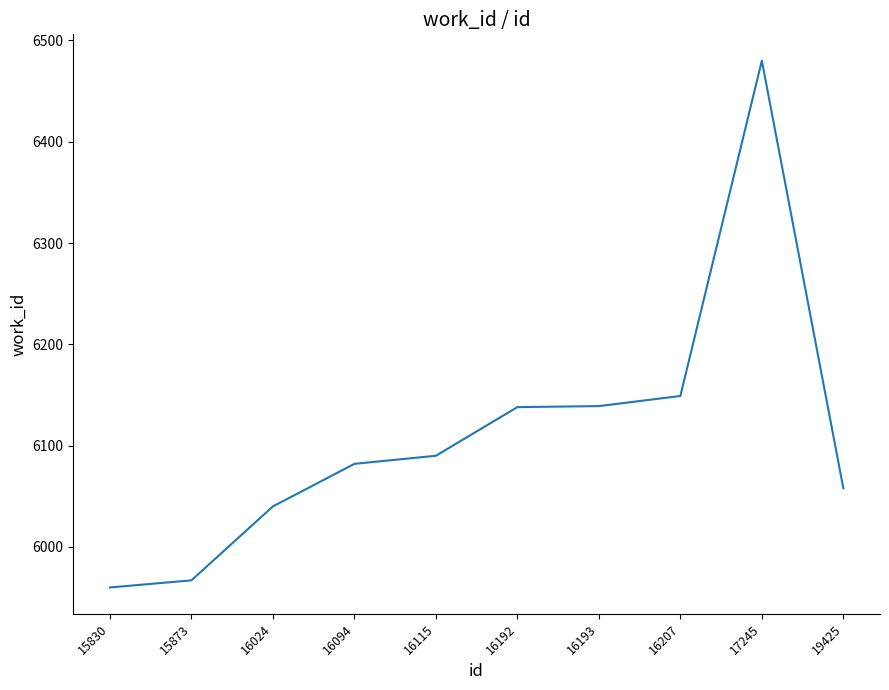

At which label is the value closest to 6220?

16207